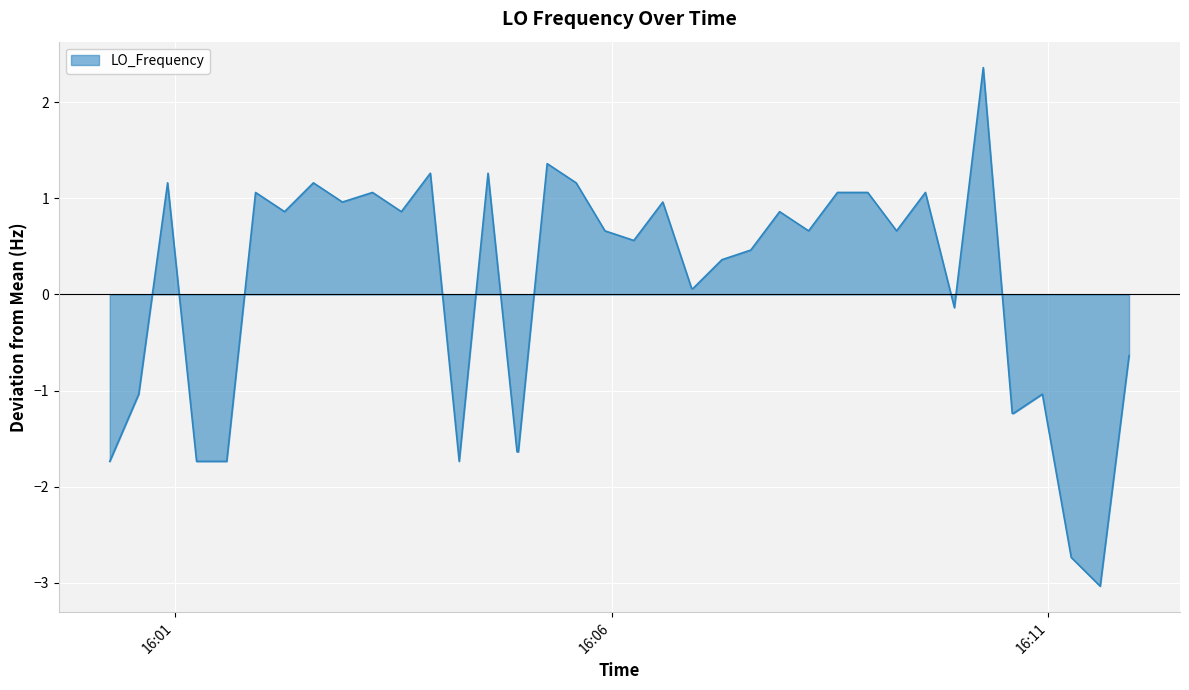

What is the greatest value displayed?

2.4